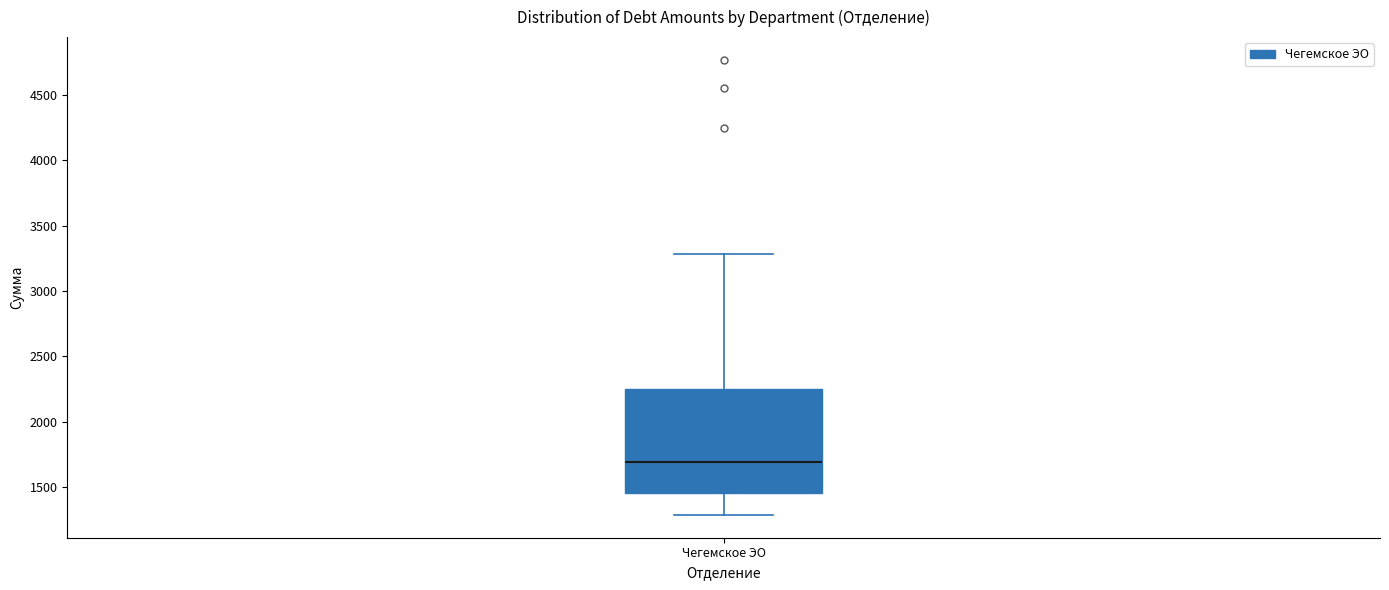

Transcribe this box plot: give where the median line is, the range the box spans, and where the two whiskers end, as read against the y-axis. The values are not printed on the chart, so give them approximately, as read against the axis.

median 1700, box 1450 to 2250, whiskers 1300 to 3300